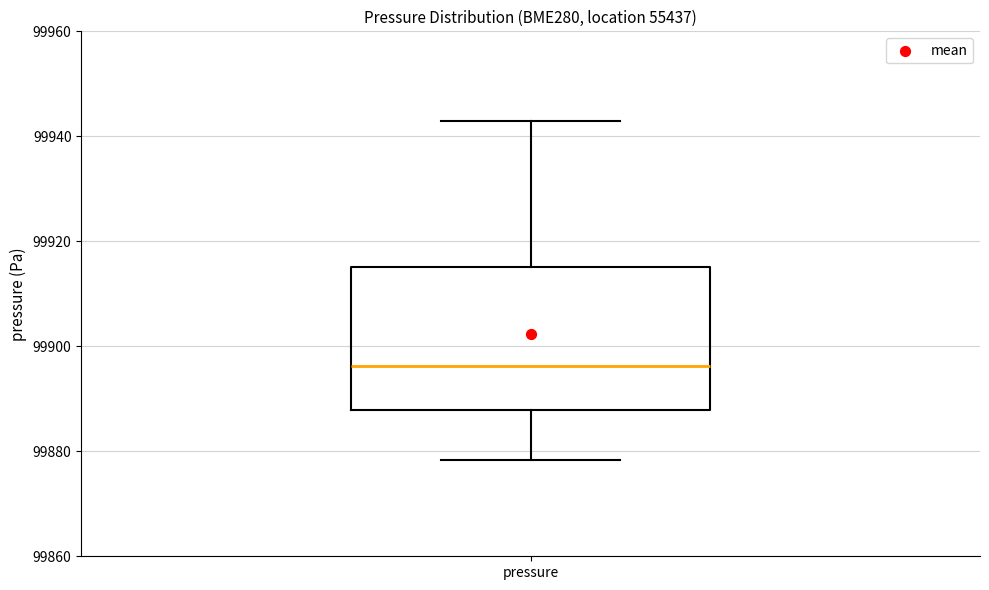

Transcribe this box plot: give where the median line is, the range the box spans, and where the two whiskers end, as read against the y-axis. The values are not printed on the chart, so give them approximately, as read against the axis.

median 99896, box 99888 to 99916, whiskers 99878 to 99942